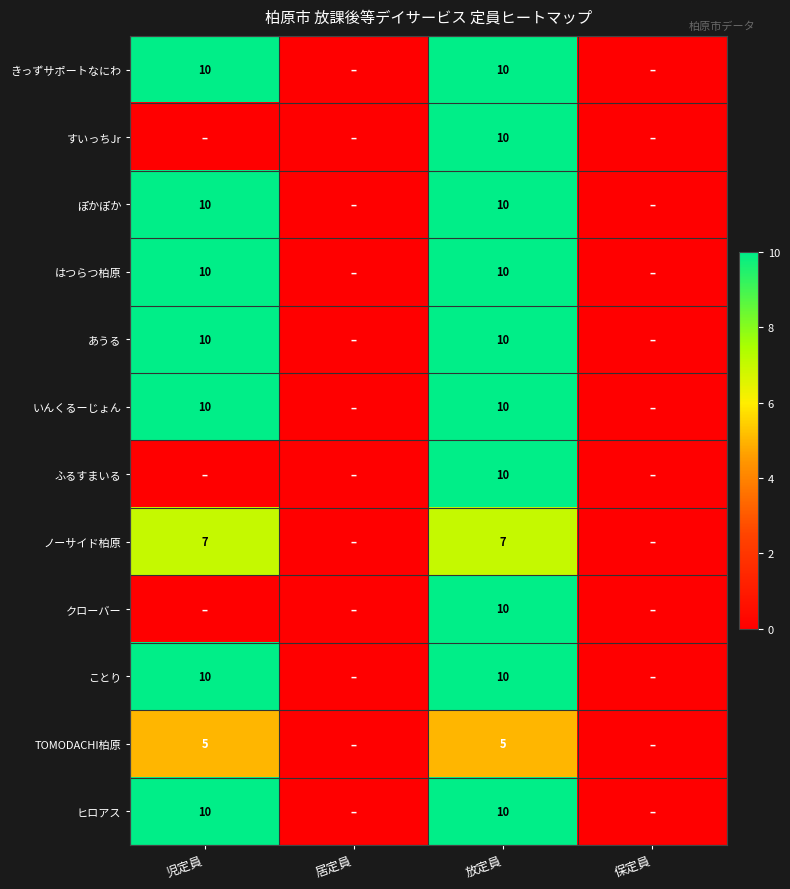

True or false: ヒロアス has a value of 14 at 放定員.

False